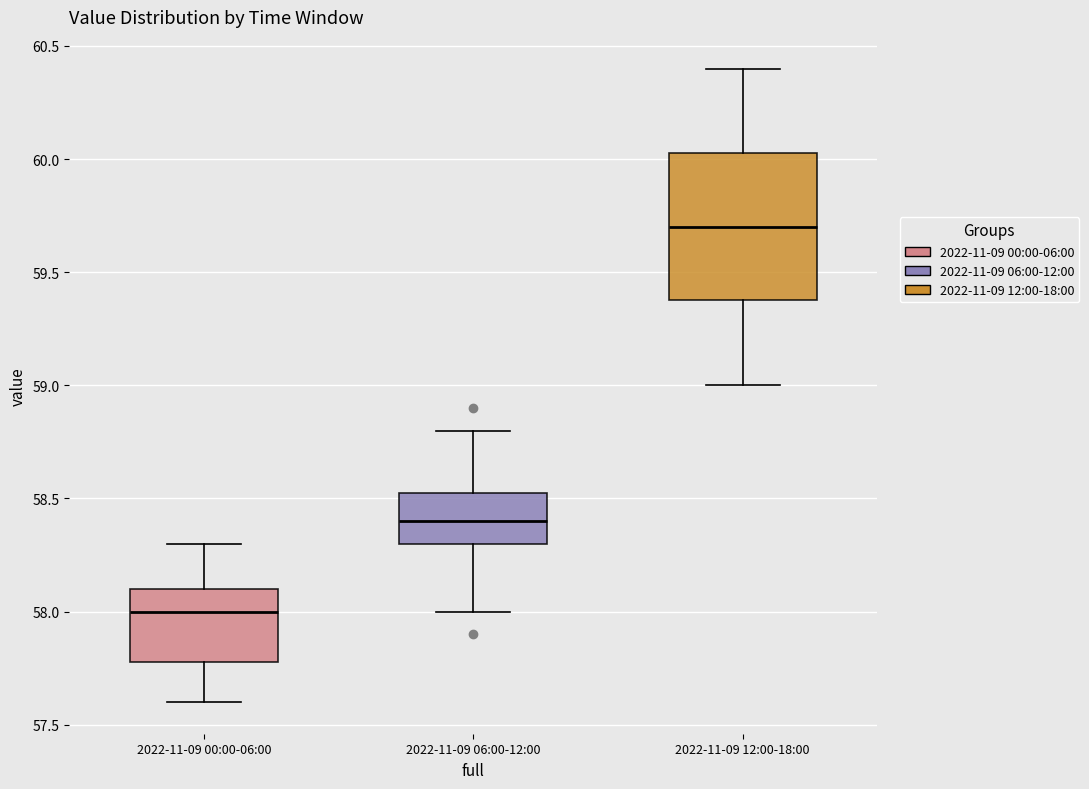

Reading left to right, read every box against the y-axis: the position of its median line, the range the box covers, and the ends of its whiskers. The values are not printed on the chart, so give them approximately, as read against the axis.

2022-11-09 00:00-06:00: median 58.00, box 57.80 to 58.10, whiskers 57.60 to 58.30
2022-11-09 06:00-12:00: median 58.40, box 58.30 to 58.55, whiskers 58.00 to 58.80
2022-11-09 12:00-18:00: median 59.70, box 59.40 to 60.05, whiskers 59.00 to 60.40